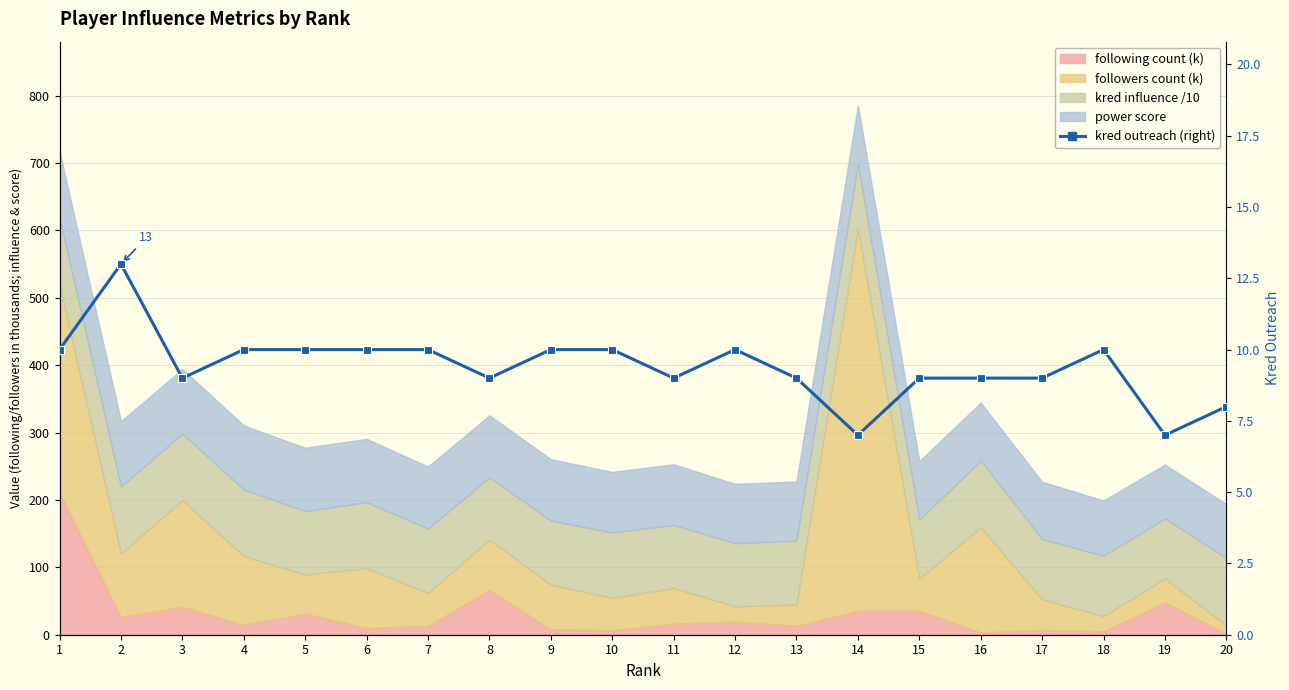

List the labels in order of value, largest first.

2, 1, 4, 5, 6, 7, 9, 10, 12, 18, 3, 8, 11, 13, 15, 16, 17, 20, 14, 19